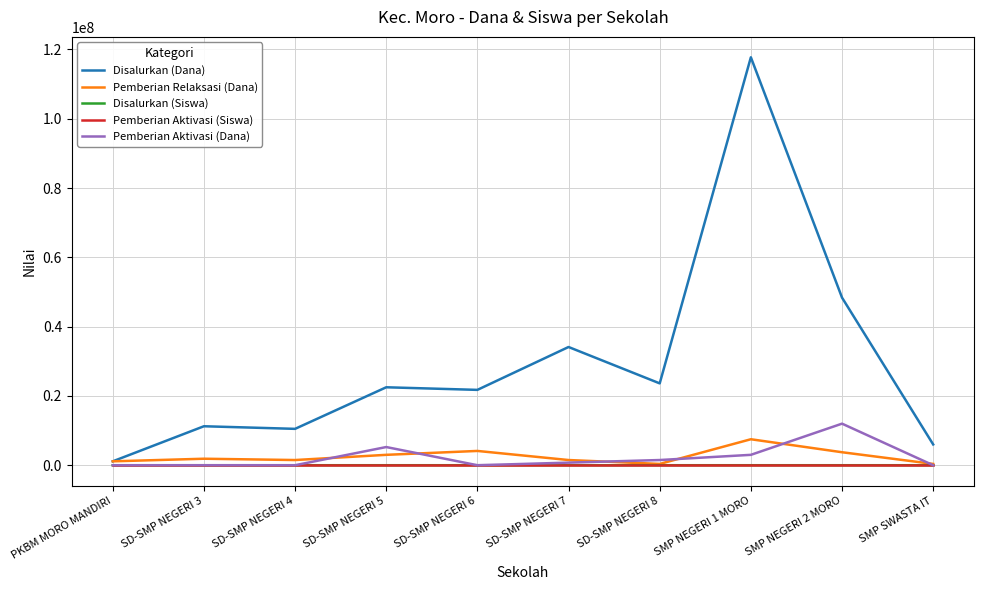

Is the value of Disalurkan (Dana) at SMP NEGERI 1 MORO greater than the value of Pemberian Relaksasi (Dana) at SMP SWASTA IT?

Yes